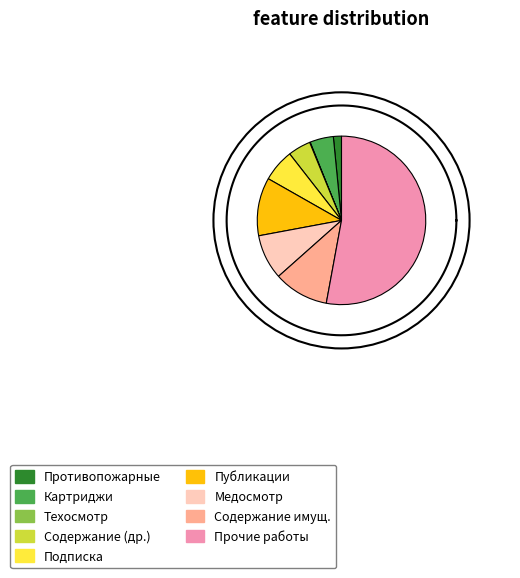

Which slice is the largest?

прочие работы и услуги